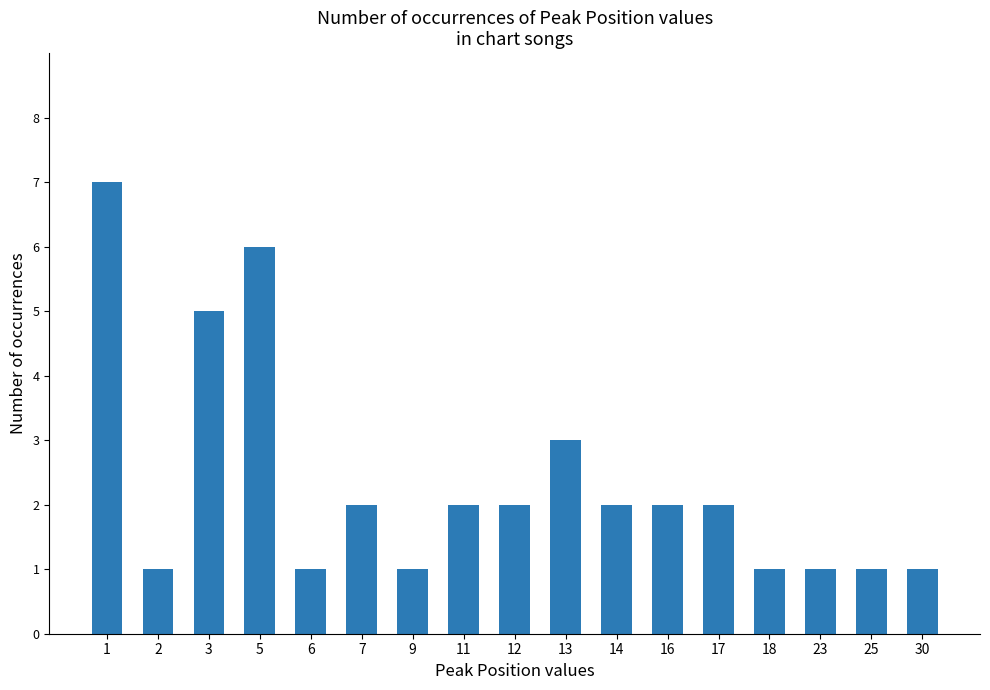

What is the value of the 14th bar from the left?

1